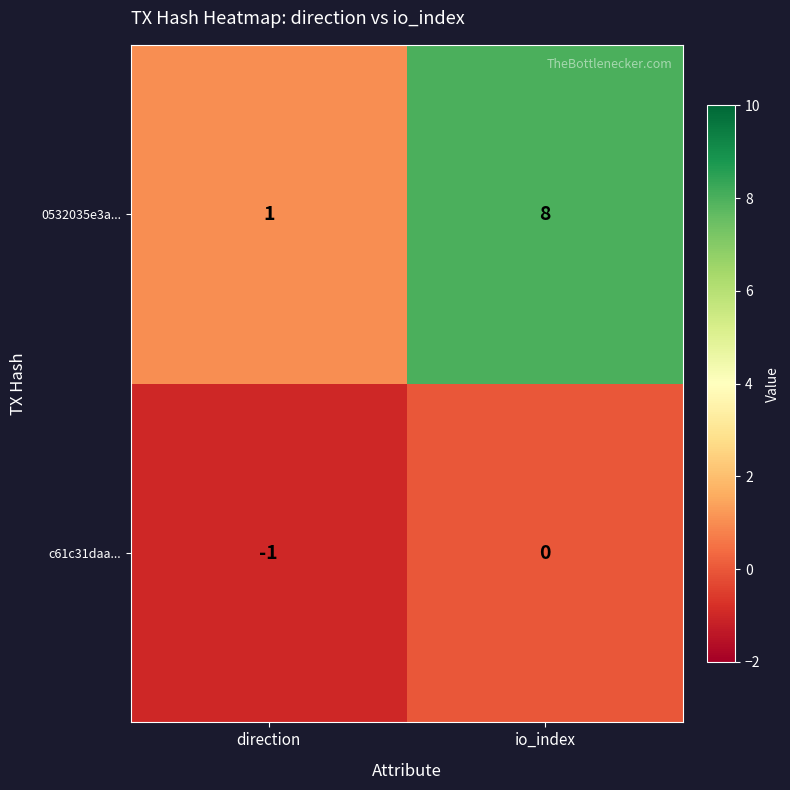

The 0532035e3a... series shows 3 at io_index. True or false?

False